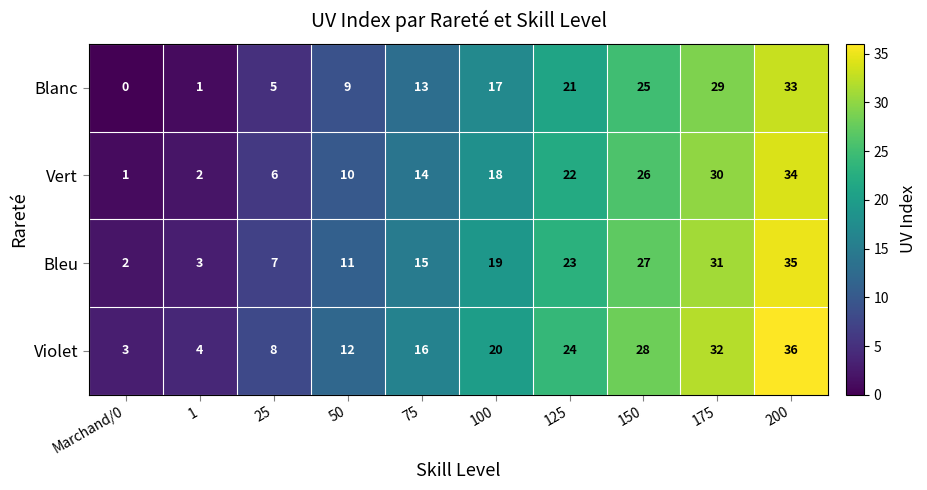

At which category is the sum across all series the highest?

200